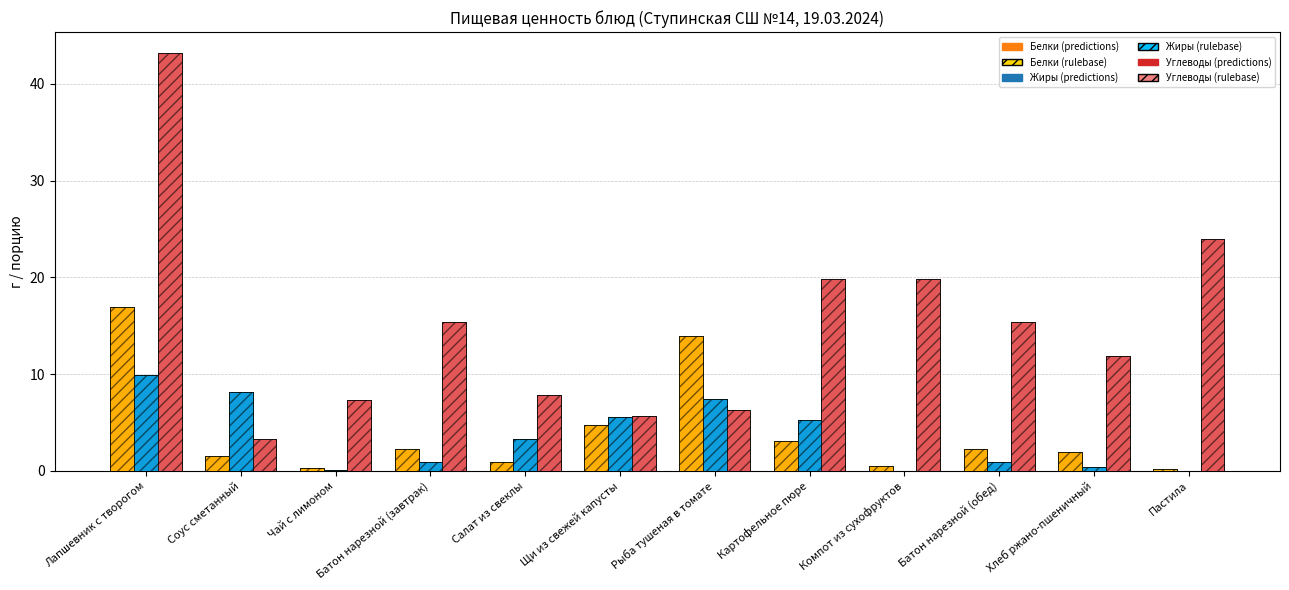

Reading left to right, what are all the values shown in this chart?

Белки: 16.9	1.5	0.3	2.3	0.9	4.7	13.9	3.1	0.5	2.3	2.0	0.2
Жиры: 9.9	8.2	0.1	0.9	3.3	5.6	7.4	5.3	0.0	0.9	0.4	0.0
Углеводы: 43.2	3.3	7.3	15.4	7.8	5.7	6.3	19.8	19.8	15.4	11.9	24.0